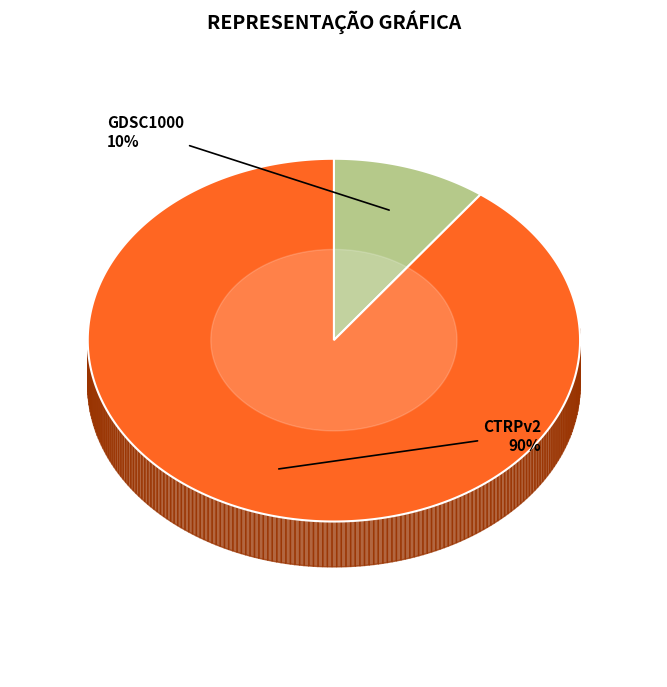

Between CTRPv2 and GDSC1000, which is larger?

CTRPv2